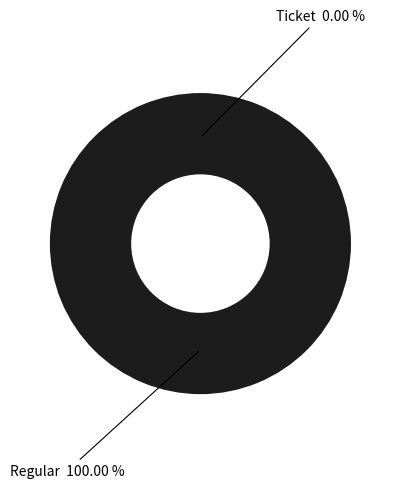

What portion of the pie excludes Ticket?

100.0%